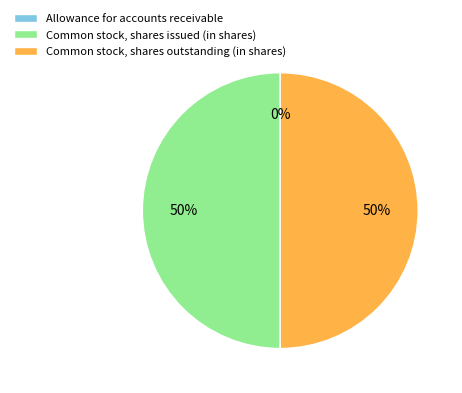

The Common stock, shares outstanding (in shares) slice represents 60% of the pie. True or false?

False